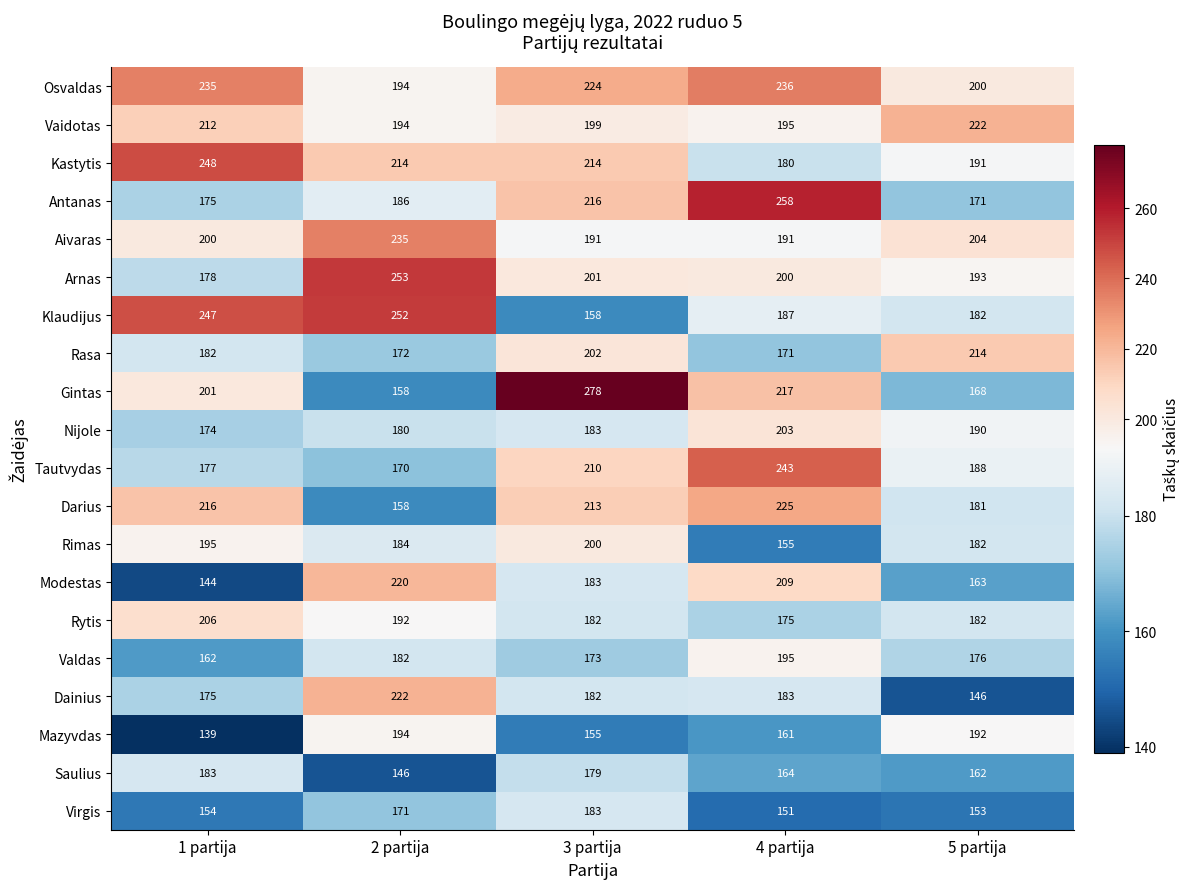

What is the difference between the highest and lowest values at 5 partija?

76